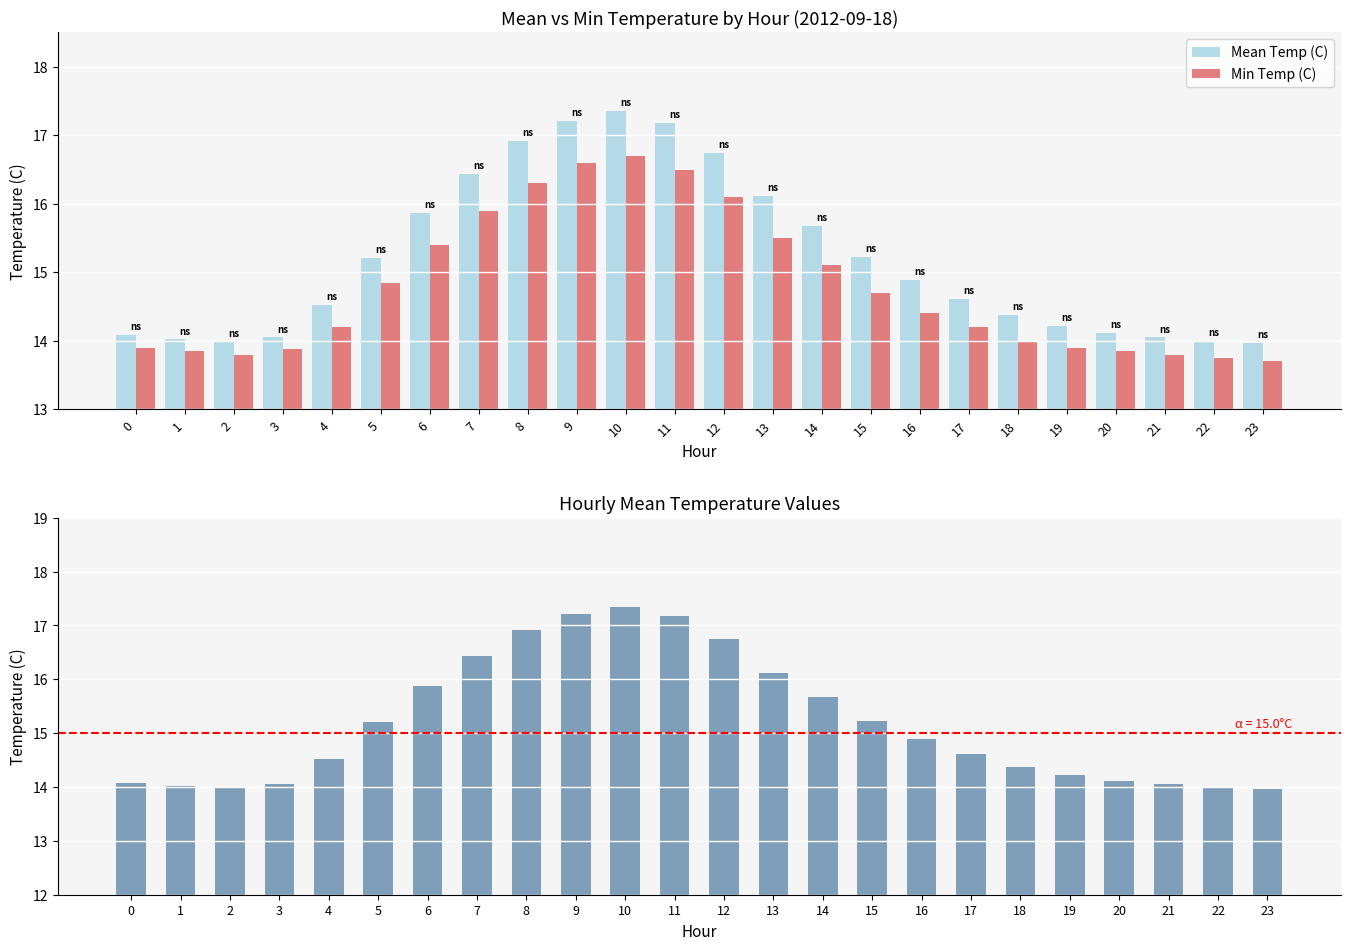

Reading right to left, what are all the values shown in this chart?

Mean Temp (C): 14.0	14.0	14.1	14.1	14.2	14.4	14.6	14.9	15.2	15.7	16.1	16.7	17.2	17.4	17.2	16.9	16.4	15.9	15.2	14.5	14.1	14.0	14.0	14.1
Min Temp (C): 13.7	13.8	13.8	13.8	13.9	14.0	14.2	14.4	14.7	15.1	15.5	16.1	16.5	16.7	16.6	16.3	15.9	15.4	14.8	14.2	13.9	13.8	13.8	13.9